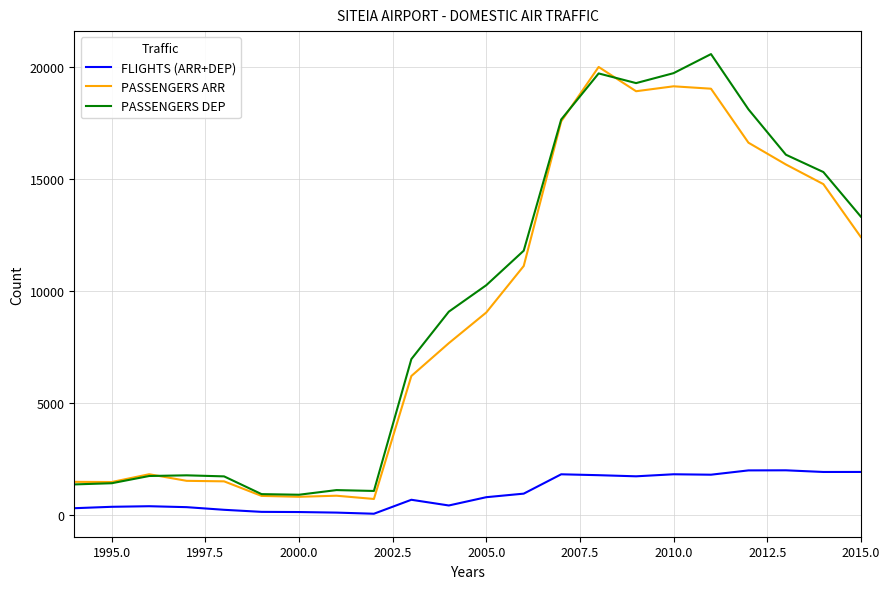

True or false: FLIGHTS (ARR+DEP) and PASSENGERS ARR intersect in this chart.

False